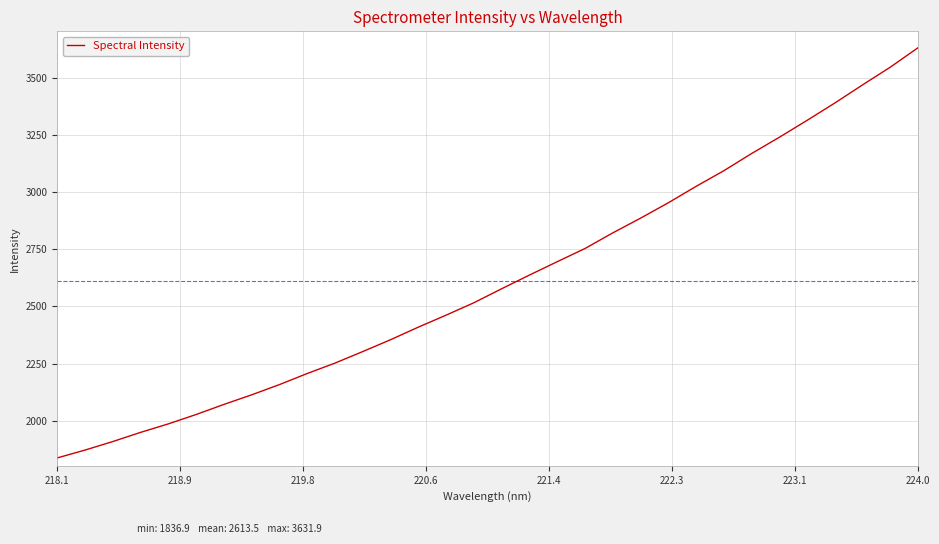

What is the minimum value shown in the chart?

1836.9